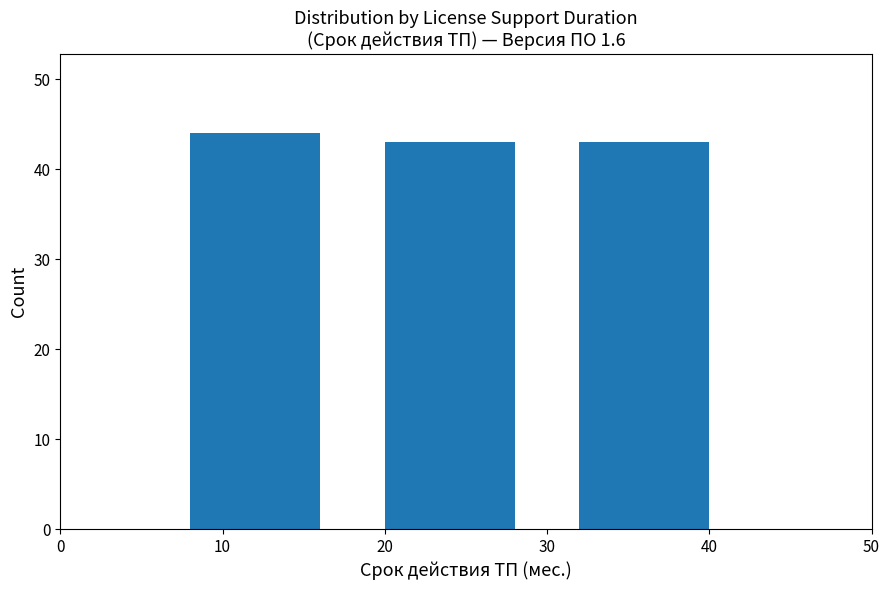

Reading left to right, transcribe all the data shown in this chart.

10=44	20=43	40=43